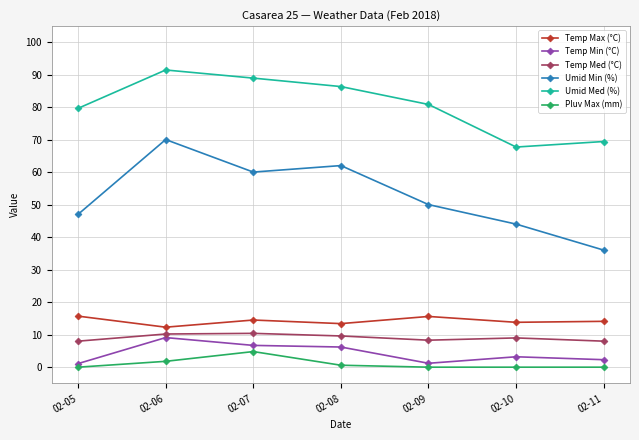

List the series in order of their peak value, highest first.

Umid Med (%), Umid Min (%), Temp Max (°C), Temp Med (°C), Temp Min (°C), Pluv Max (mm)